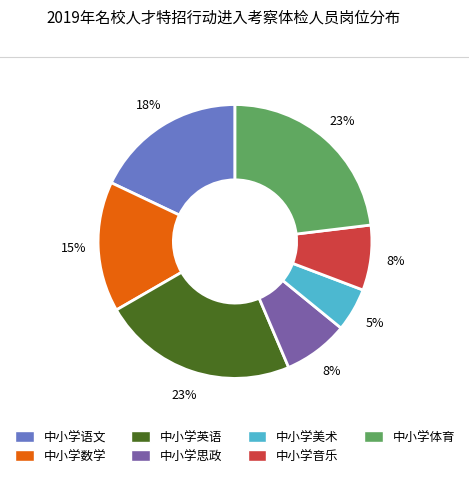

Does 中小学英语 represent more than half of the total?

No